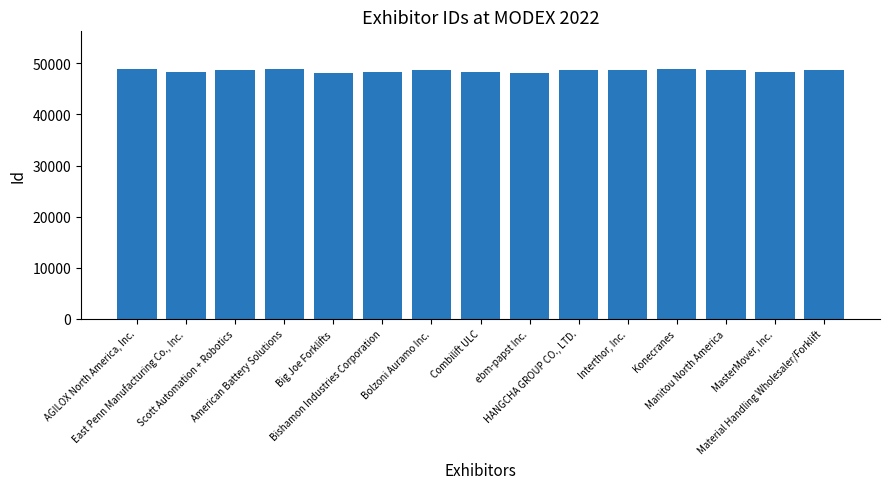

What is the label of the 6th bar from the left?

Bishamon Industries Corporation